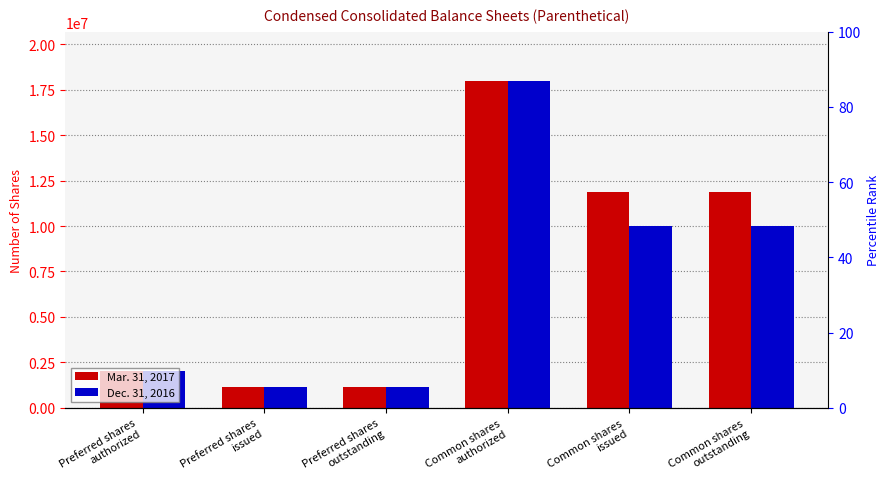

List the labels in order of Mar. 31, 2017 value, smallest first.

Preferred shares
issued, Preferred shares
outstanding, Preferred shares
authorized, Common shares
issued, Common shares
outstanding, Common shares
authorized